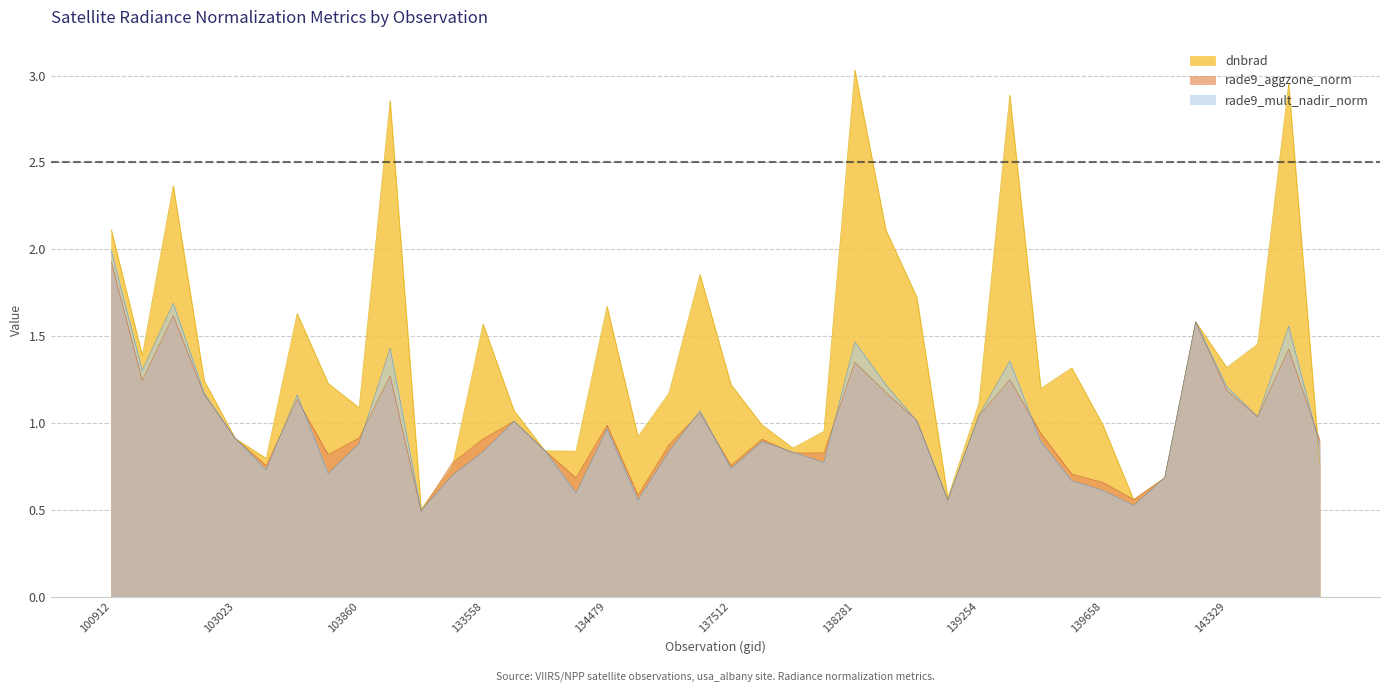

Count the number of categories in the chart.

40